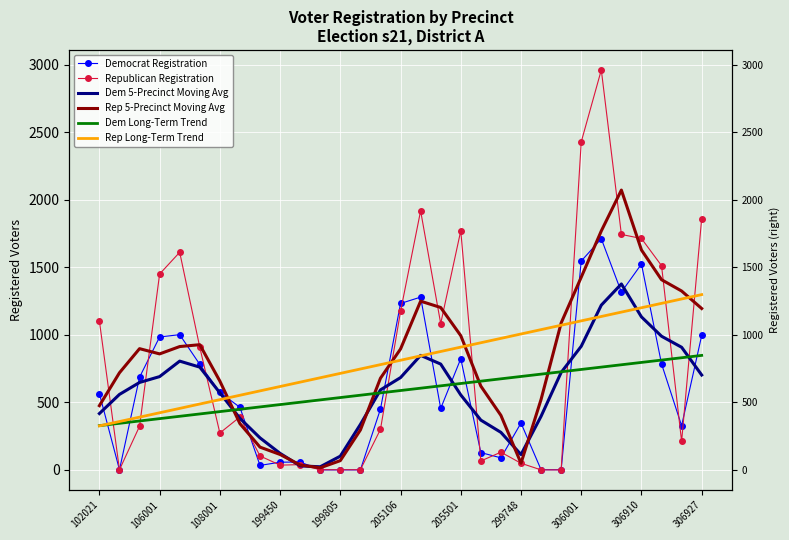

The value of Republican Registration at 23 is 0.0. True or false?

True